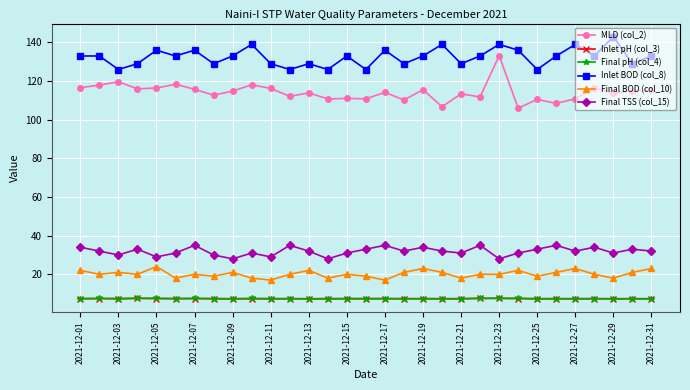

True or false: Final BOD (col_10) has more than 0 points higher than both neighbors.

True